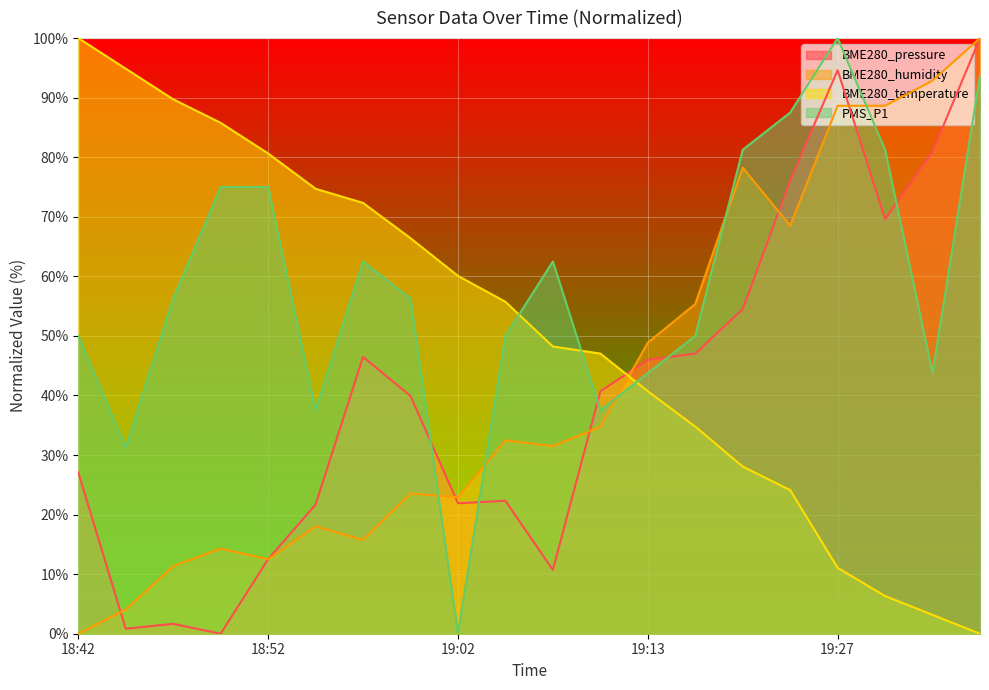

What is the approximate value of BME280_humidity at 19:18?

78.2